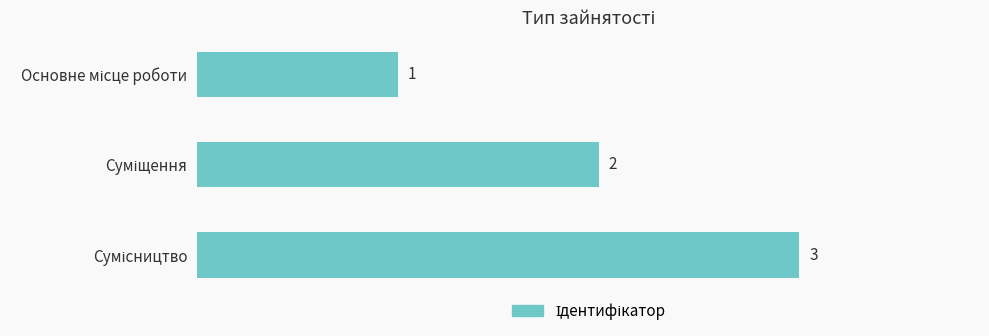

How many values are between 1 and 3?

3